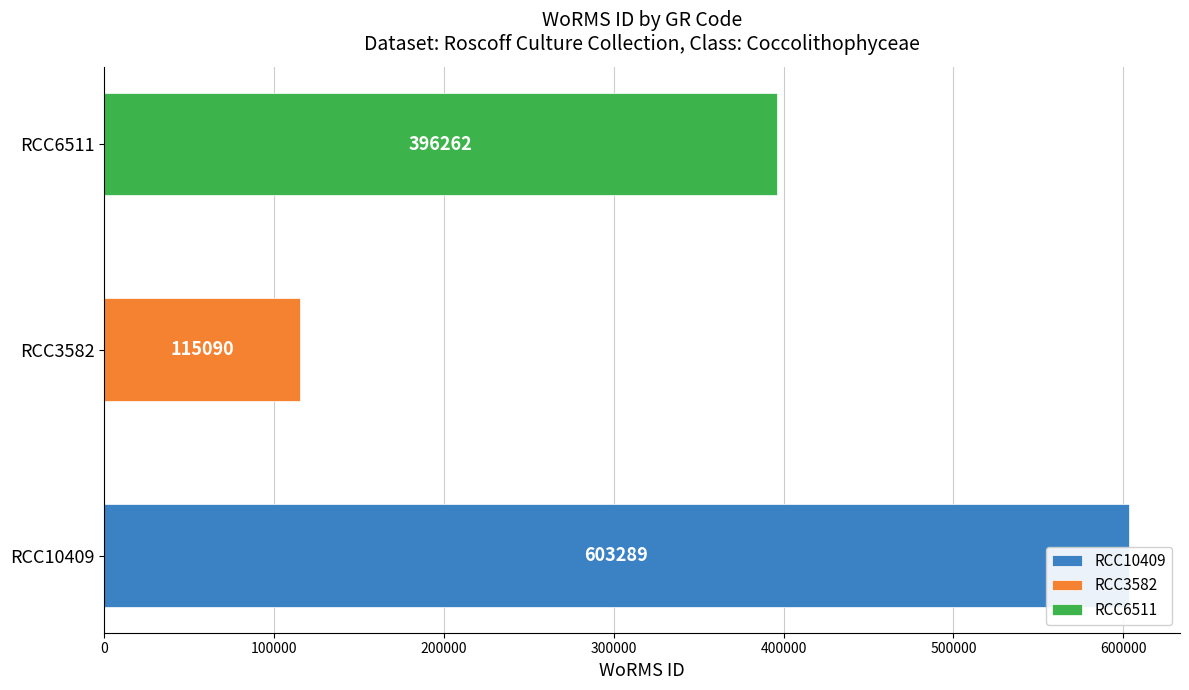

Where does the data first go above 396262?

RCC10409